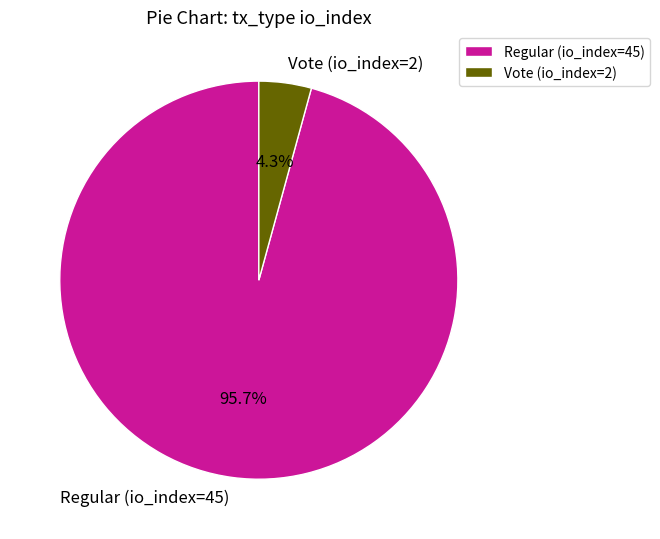

To the nearest percent, what is the average slice percentage?

50%